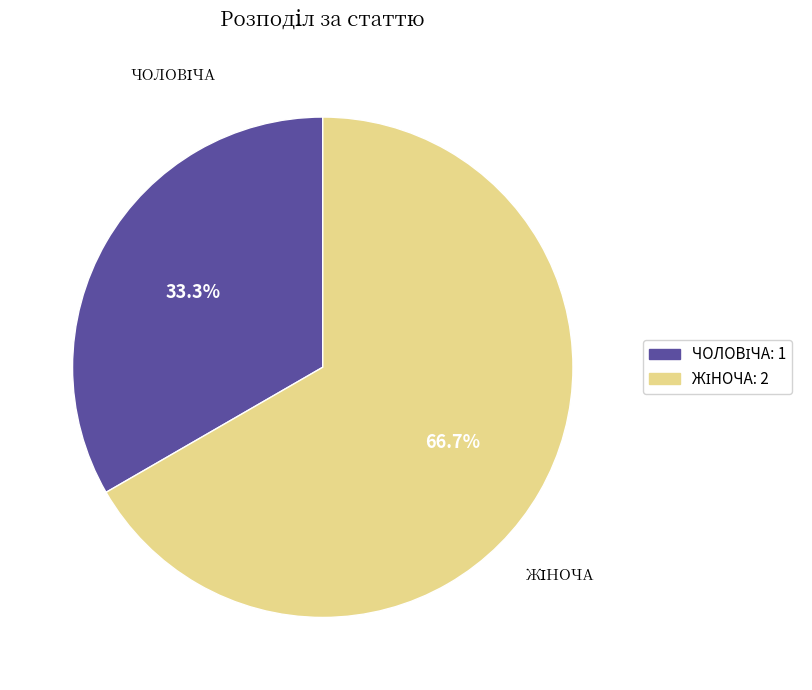

Is there a majority slice in this chart?

Yes